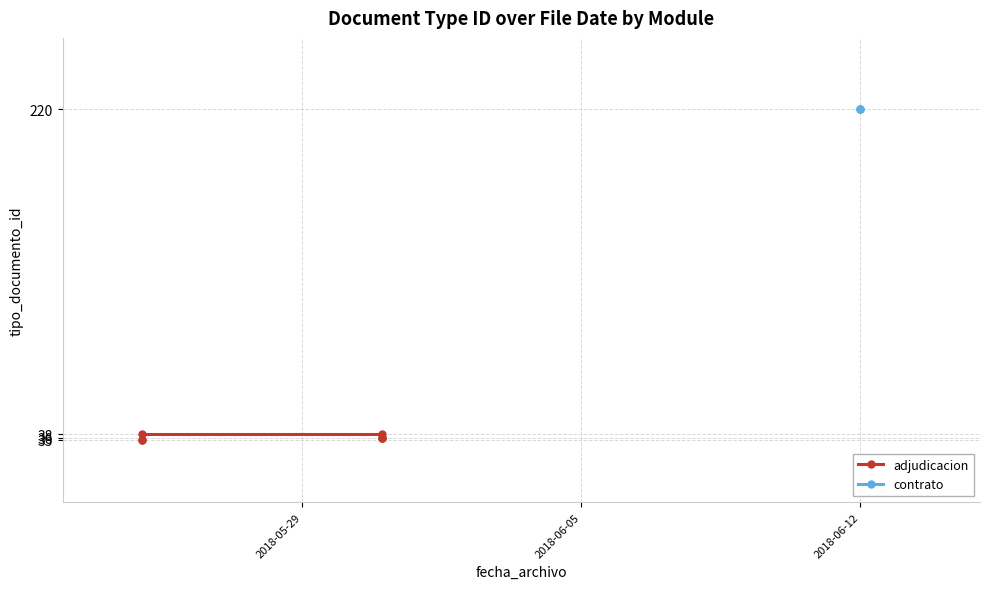

Which label corresponds to the largest value in the chart?

2018-06-12